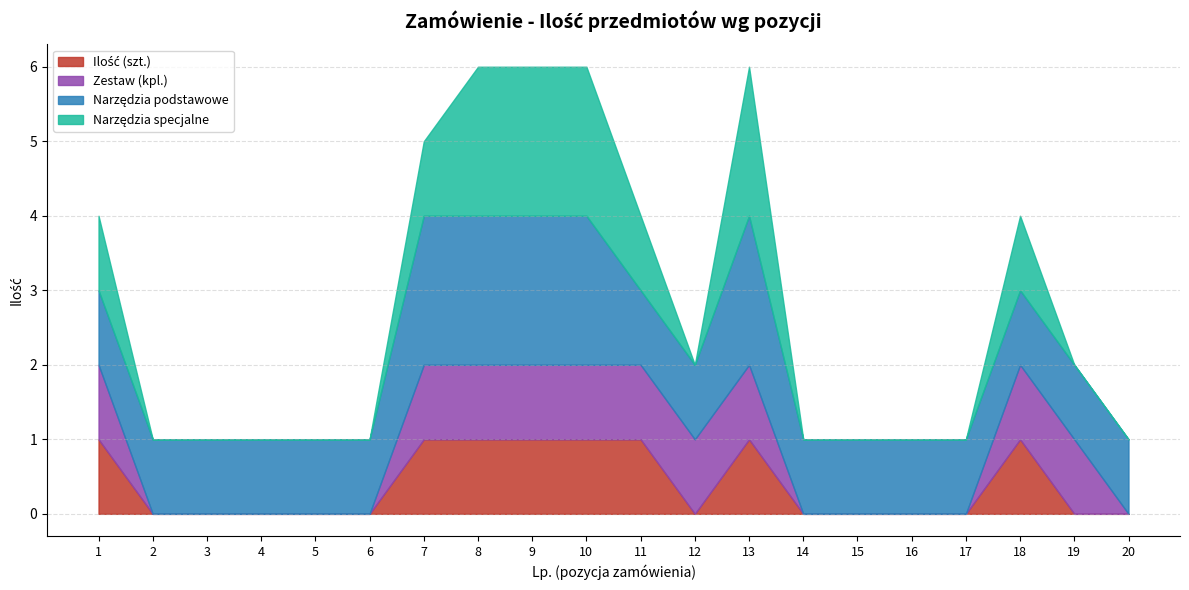

How many lines are shown in the chart?

4